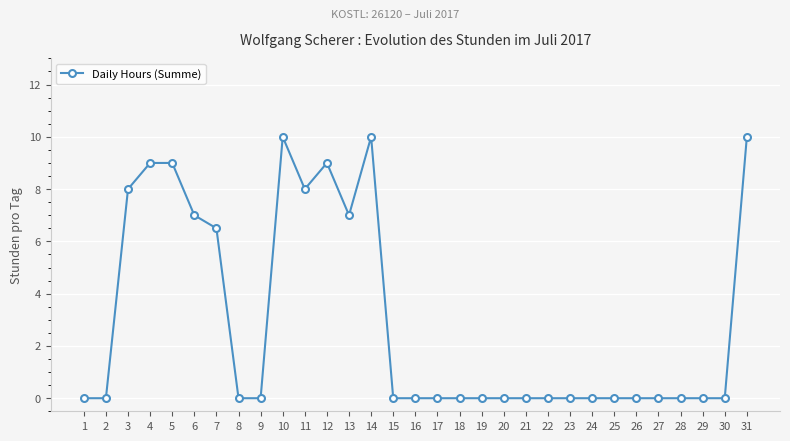

How many values are between 0 and 8?

25